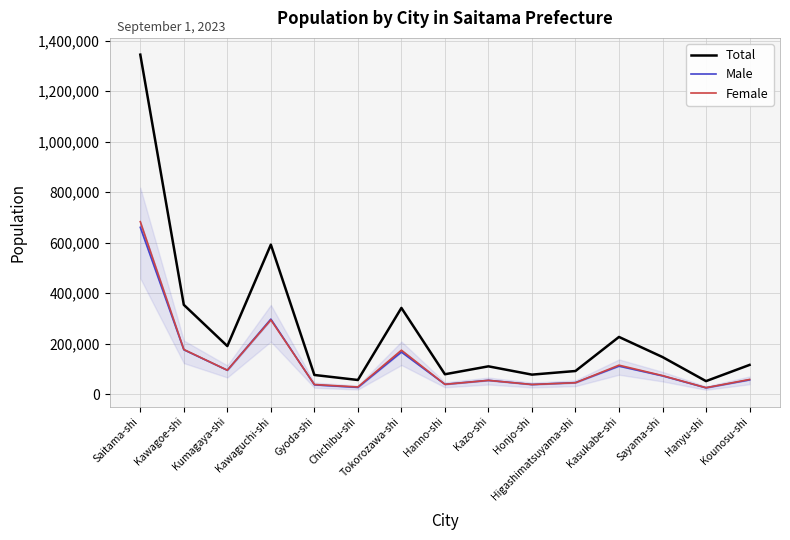

What is the value of the Total point at the 13th from the left?

147655